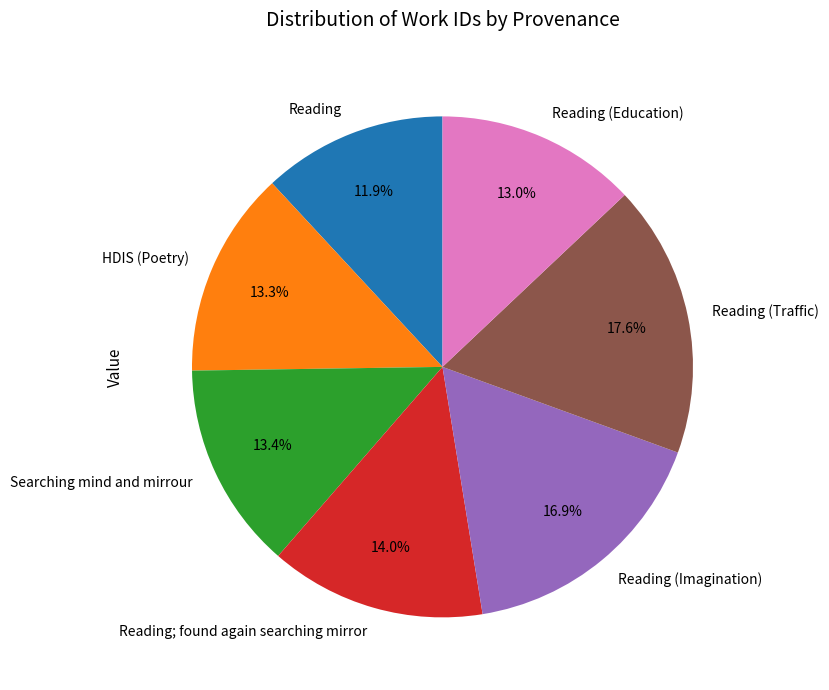

Is it true that Reading; found again searching mirror is 14% of the pie?

True